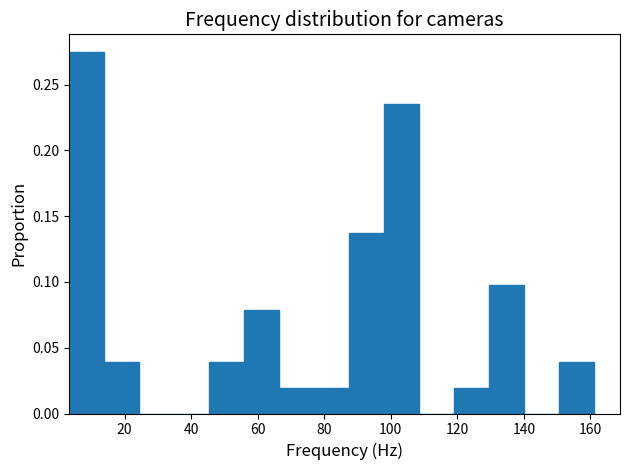

Over which range of the x-axis is the bar tallest?

4 to 14